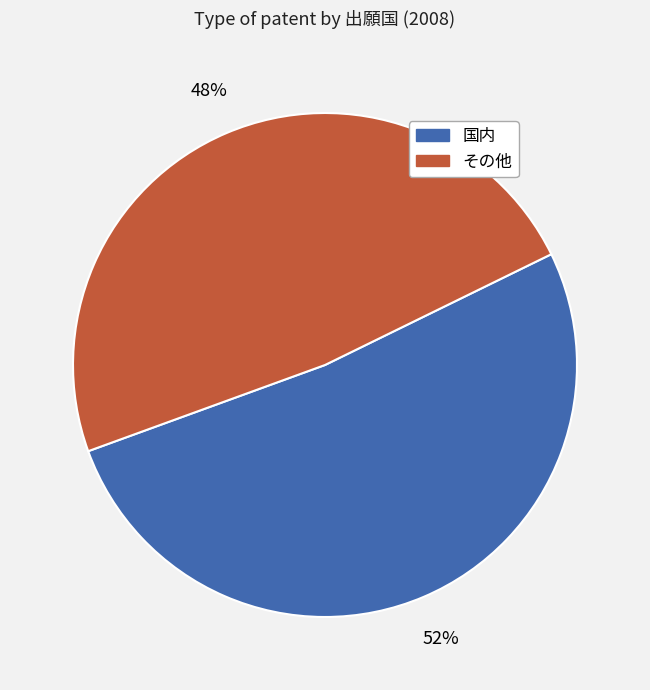

Does any single category account for the majority?

Yes